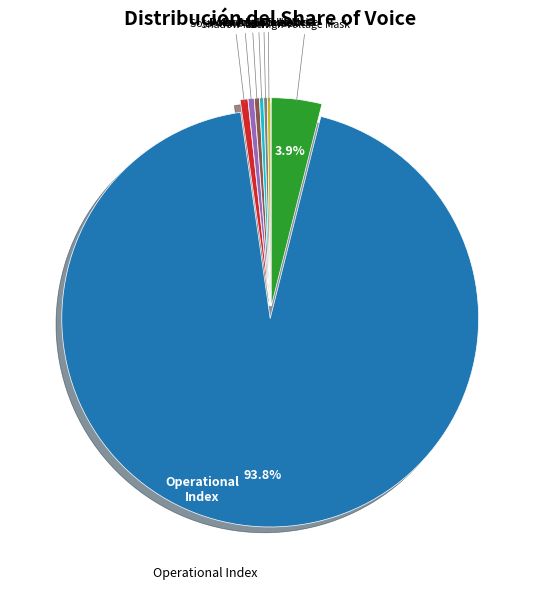

Is there a majority slice in this chart?

Yes